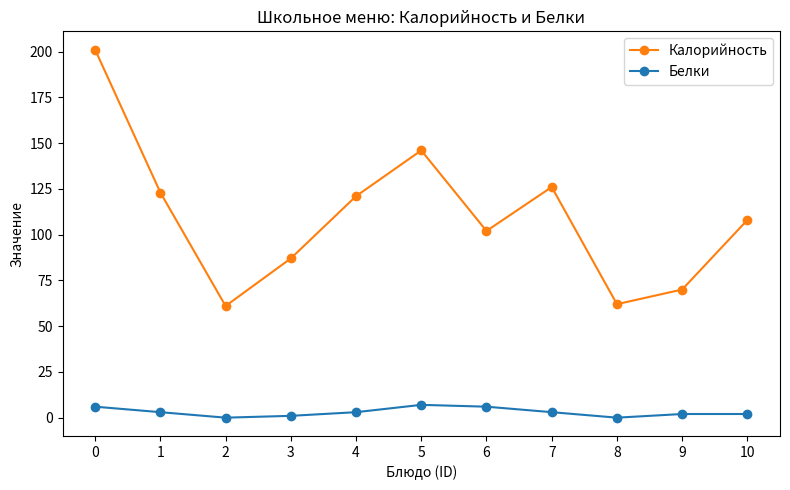

Does the chart display data point markers on the line(s)?

Yes